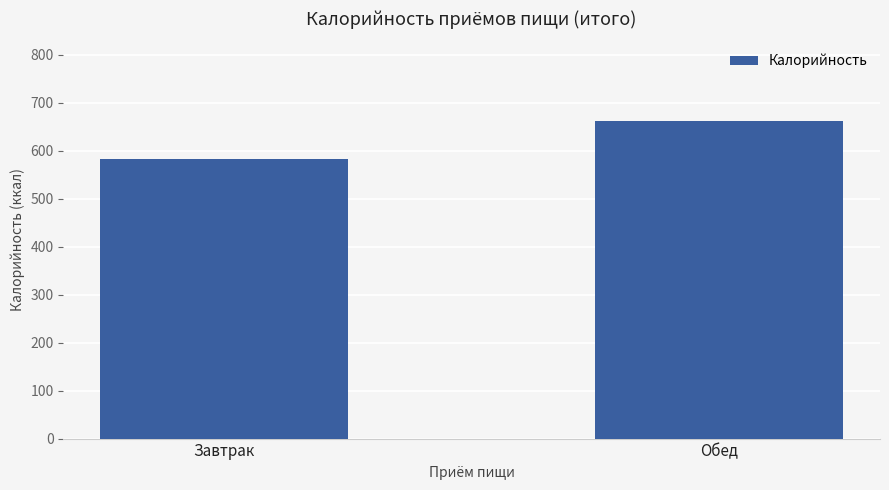

Does the chart contain stacked bars?

No